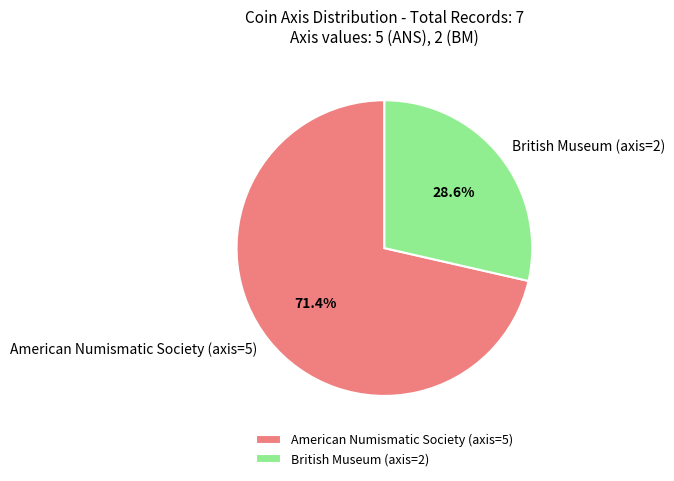

Between British Museum (axis=2) and American Numismatic Society (axis=5), which is larger?

American Numismatic Society (axis=5)